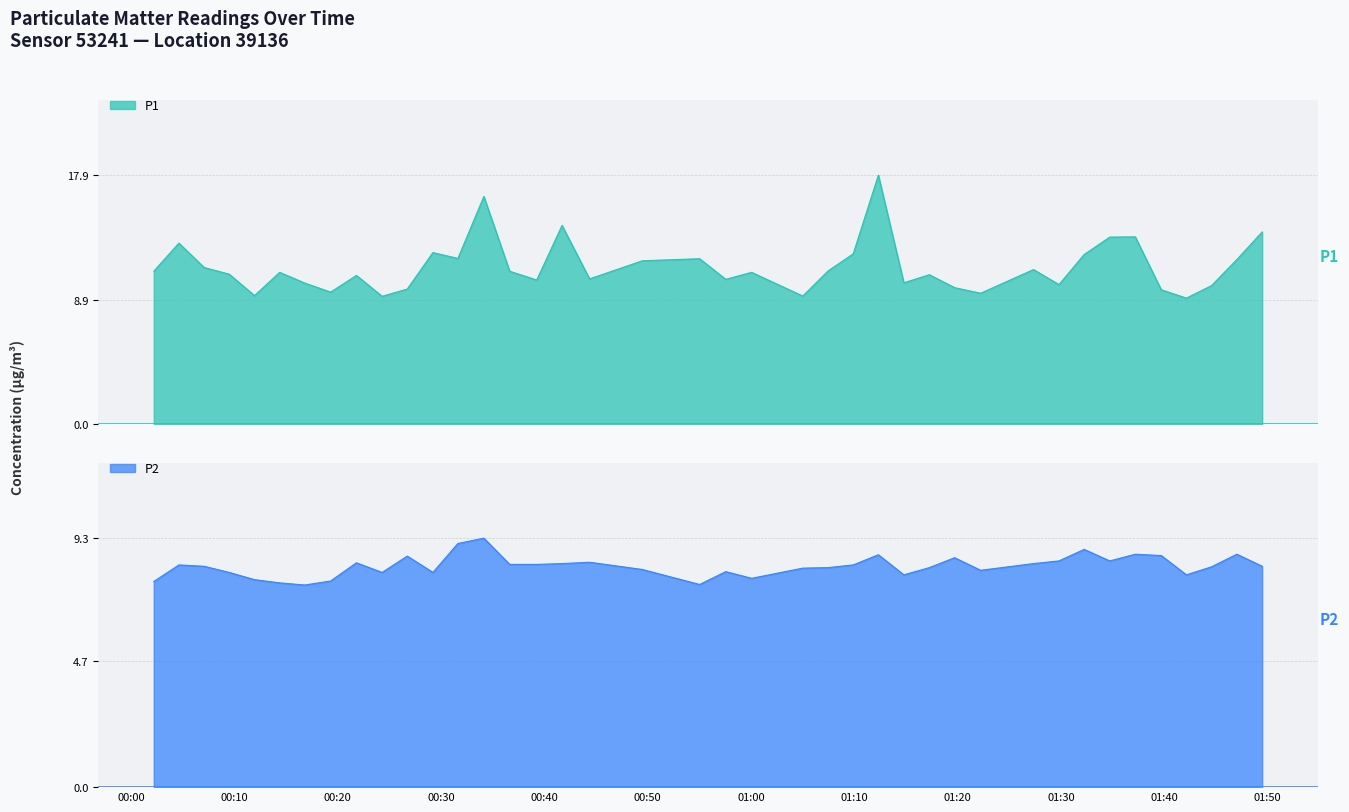

What is the spread (max minus min) of values at 01:50?

4.3